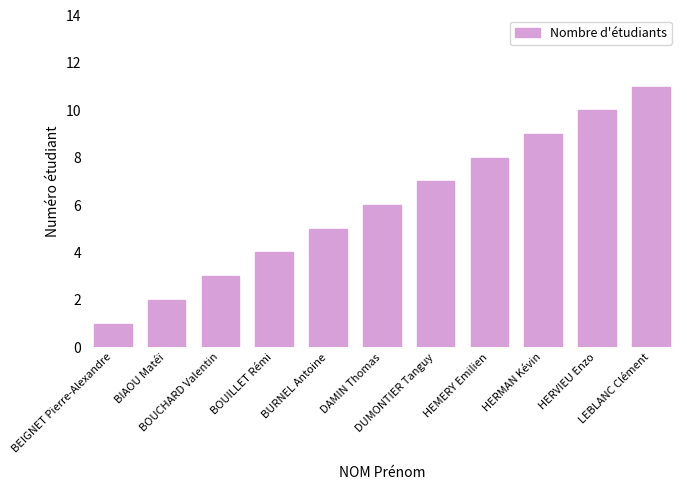

What is the maximum value shown in the chart?

11